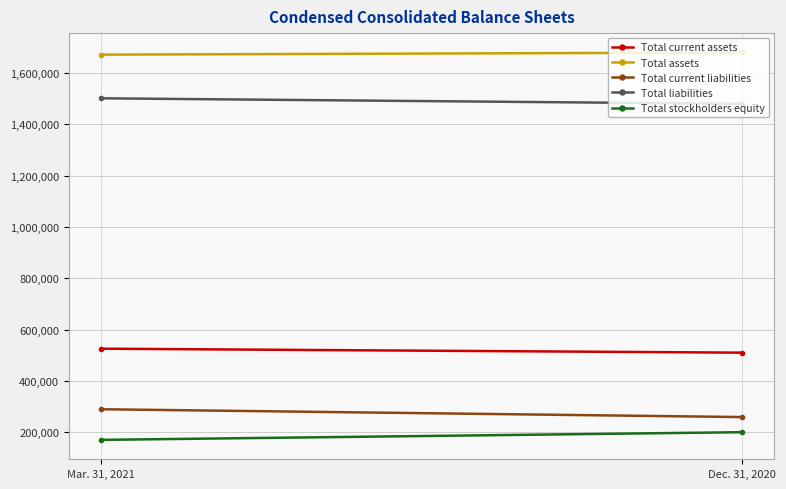

At which label is Total current assets closest to 517854?

Dec. 31, 2020